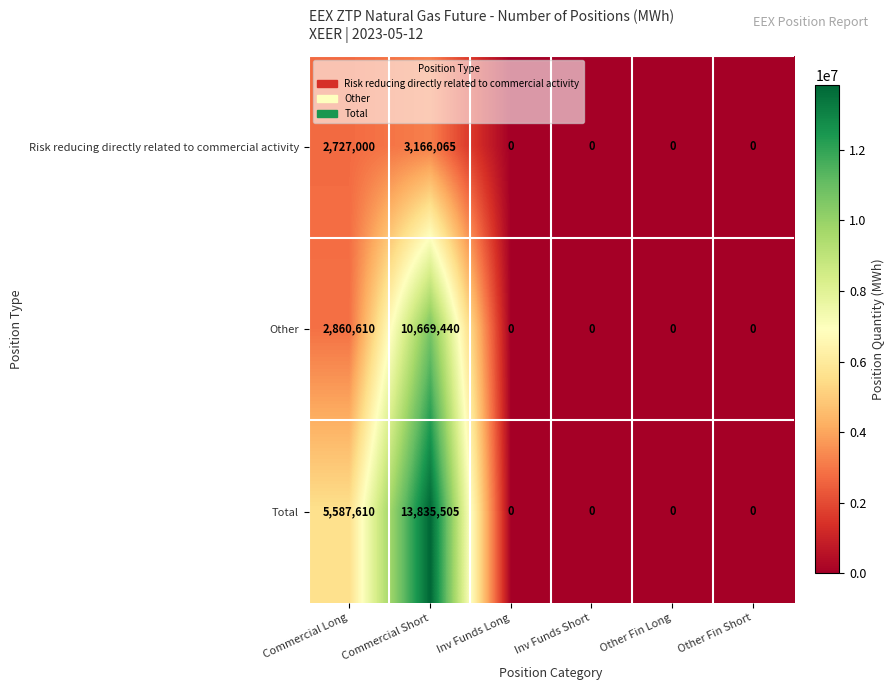

How many Risk reducing directly related to commercial activity values are between 0 and 2727000?

5